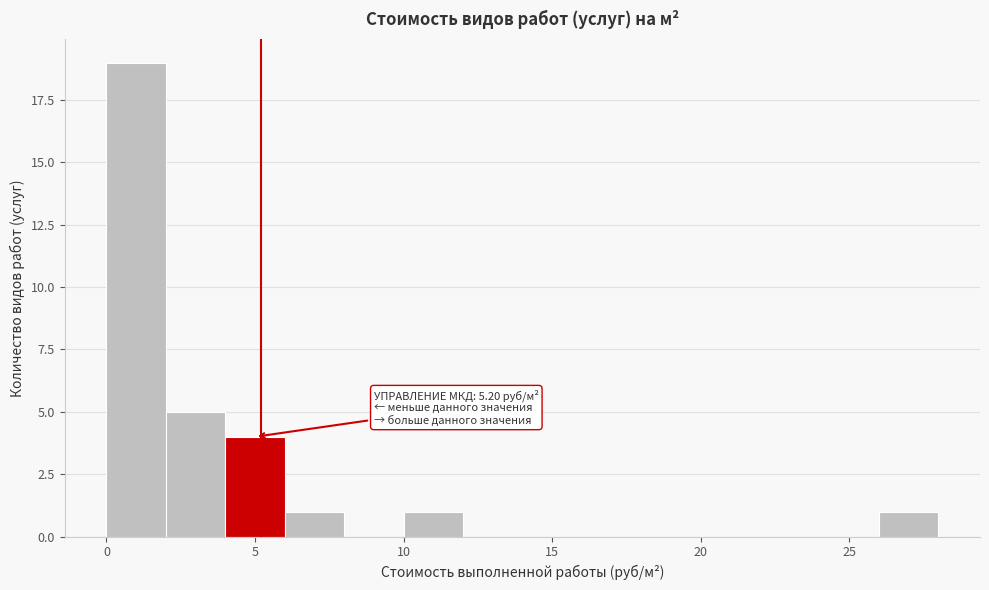

Over which range of the x-axis is the bar tallest?

0 to 2